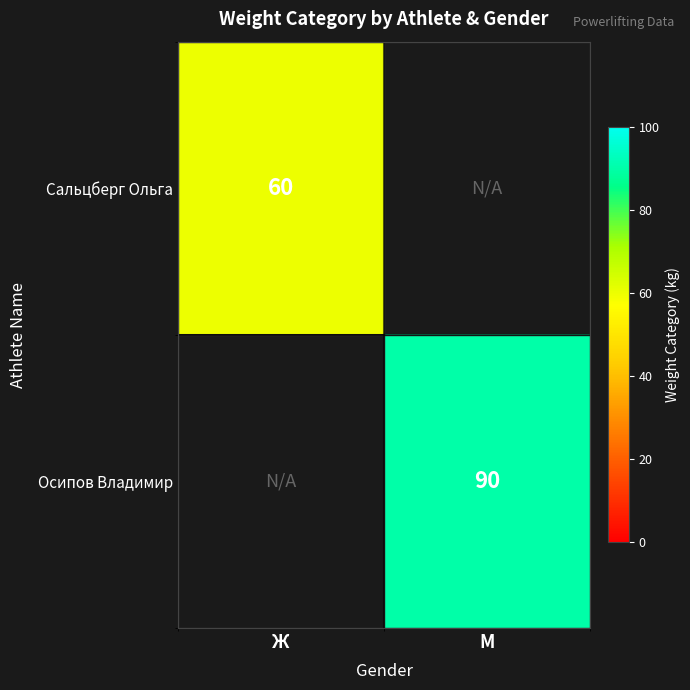

At how many categories does at least one series exceed 86?

1